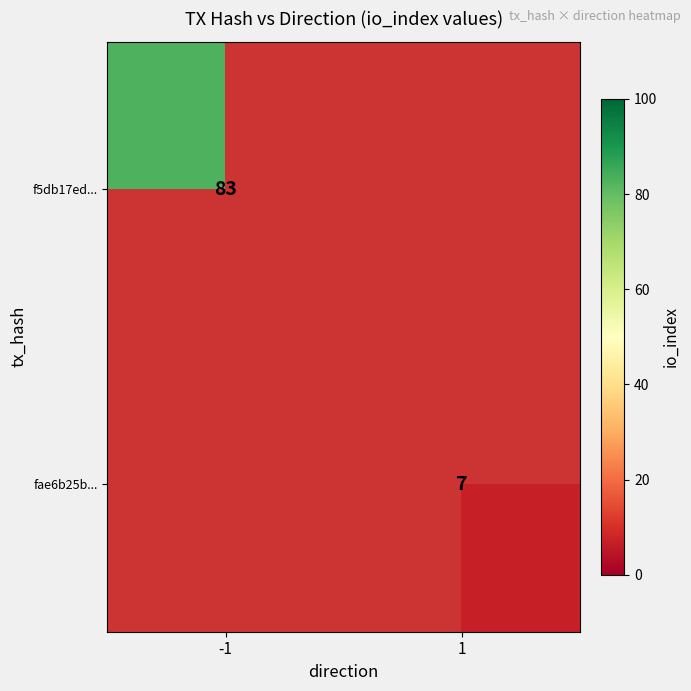

The value of f5db17ed... at -1 is 47. True or false?

False